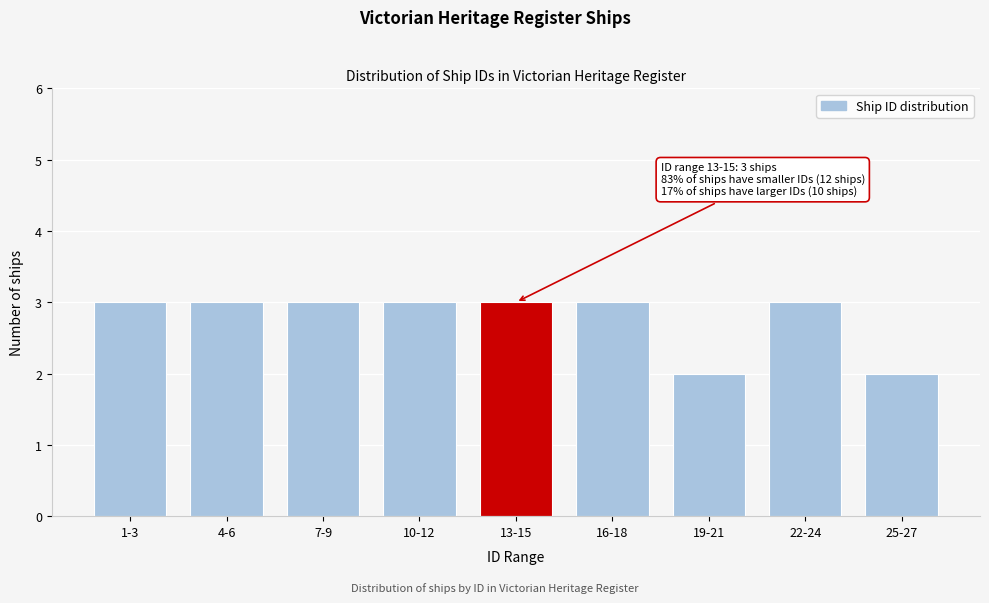

Reading left to right, list all the values displayed in this chart.

3	3	3	3	3	3	2	3	2